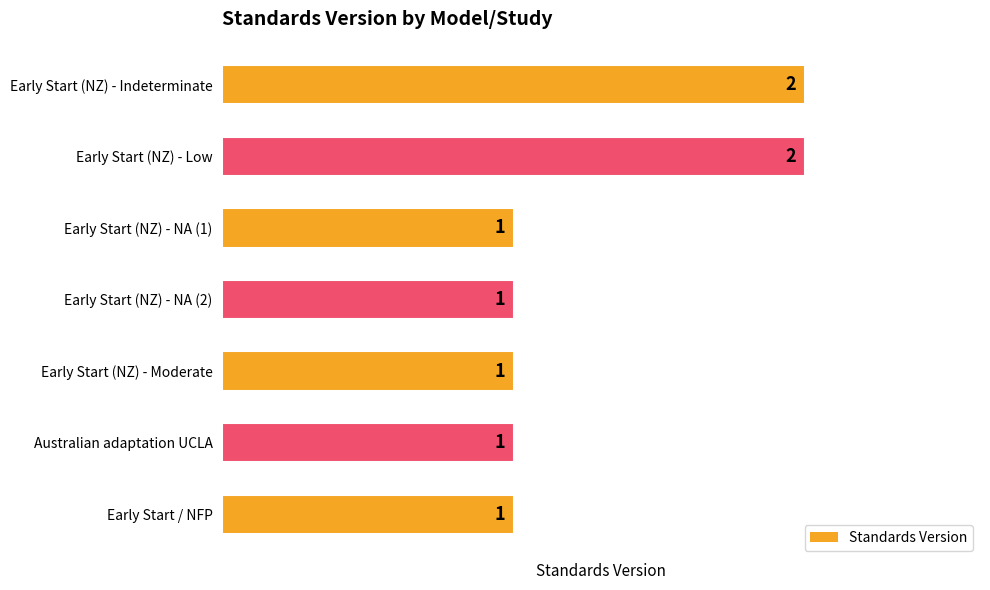

What is the ratio of the value at Australian adaptation UCLA to the value at Early Start / NFP?

1.0